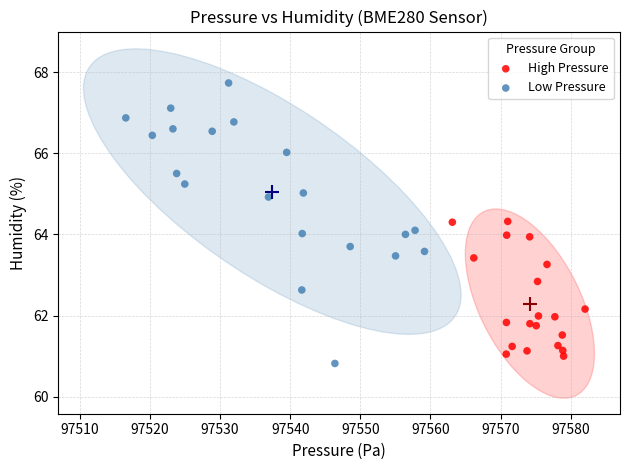

What are all the series names shown in the legend?

High Pressure, Low Pressure